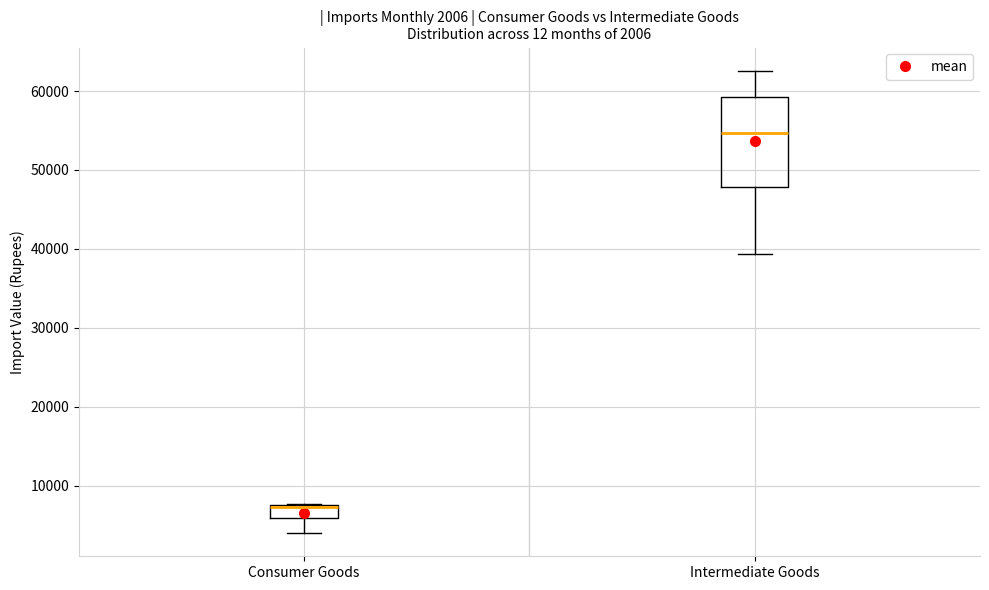

Comparing the boxes themselves (not the whiskers), which one is the tallest?

Intermediate Goods